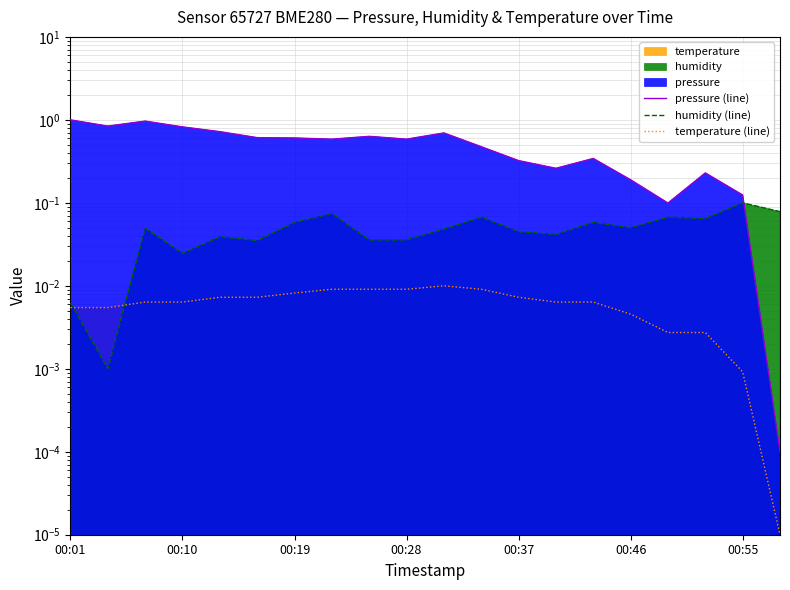

What position from the left is 00:46?

6